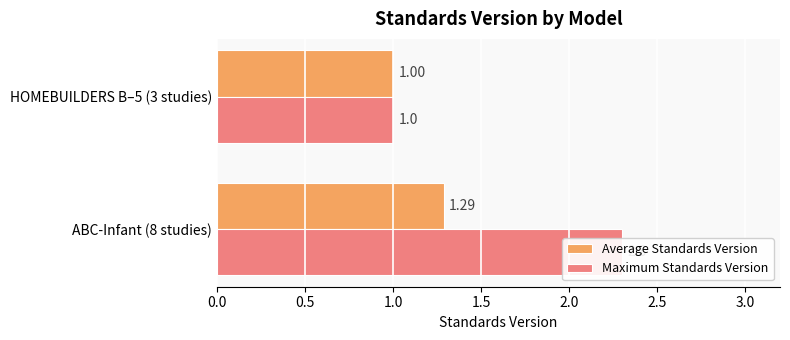

True or false: Average Standards Version has a value of 2.2 at ABC-Infant (8 studies).

False